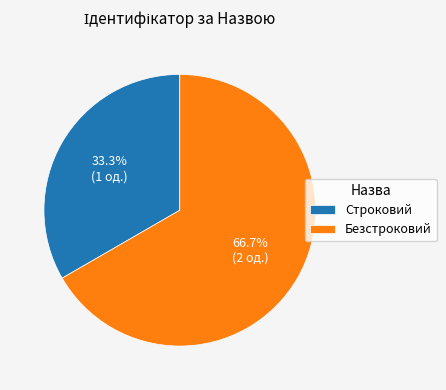

How many slices are in this pie chart?

2